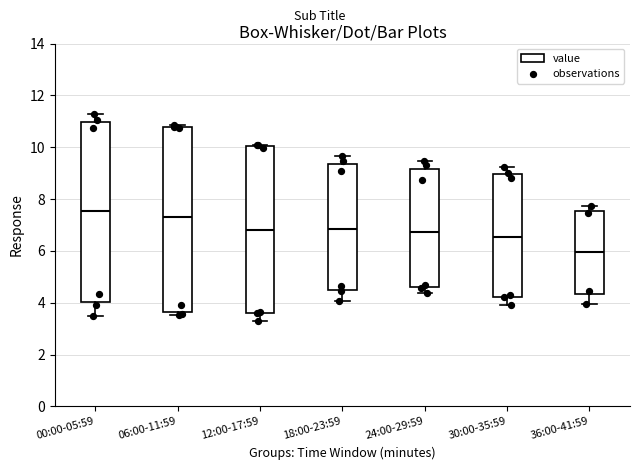

Where does the lower whisker of the box for 18:00-23:59 end on the y-axis? The values are not printed on the chart, so give them approximately, as read against the axis.

4.0